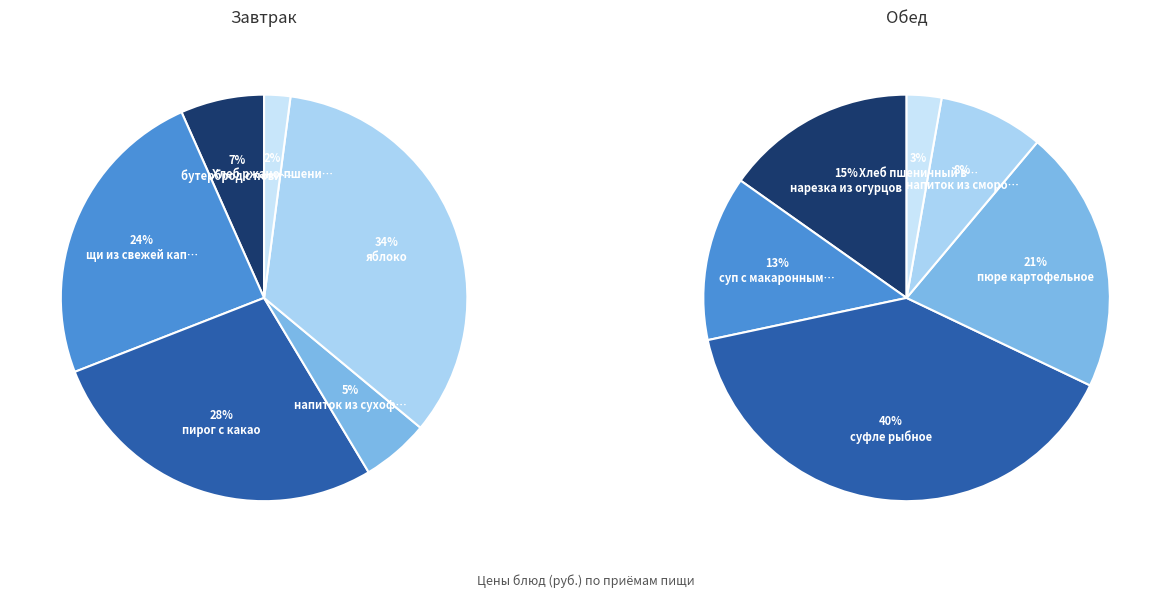

The пирог с какао slice represents 4% of the pie. True or false?

False